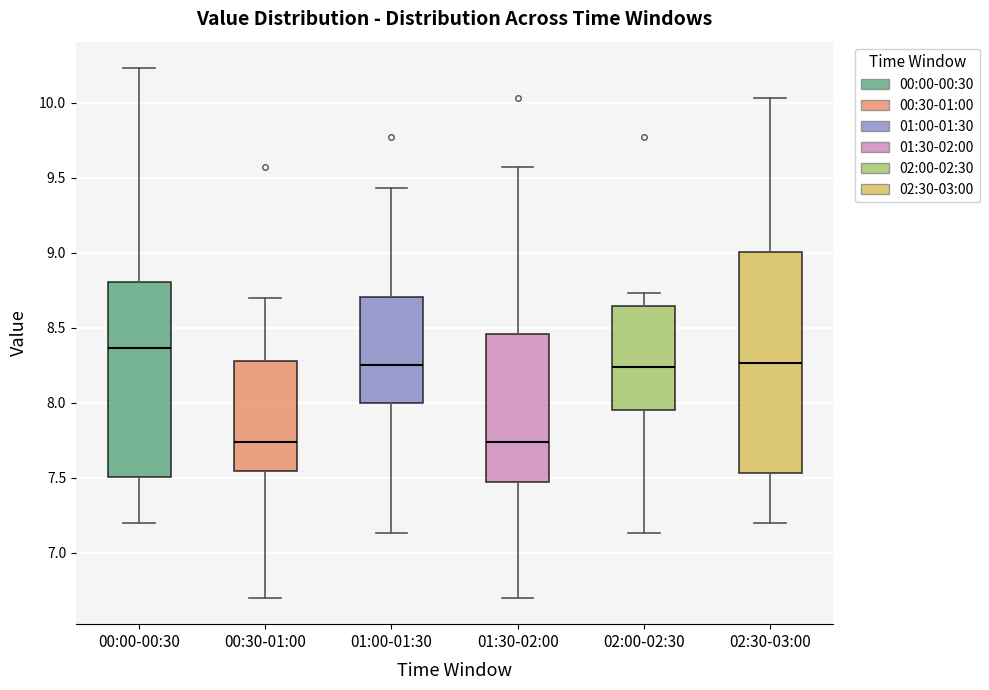

Reading left to right, read every box against the y-axis: the position of its median line, the range the box covers, and the ends of its whiskers. The values are not printed on the chart, so give them approximately, as read against the axis.

00:00-00:30: median 8.35, box 7.50 to 8.80, whiskers 7.20 to 10.25
00:30-01:00: median 7.75, box 7.55 to 8.30, whiskers 6.70 to 8.70
01:00-01:30: median 8.25, box 8.00 to 8.70, whiskers 7.15 to 9.45
01:30-02:00: median 7.75, box 7.45 to 8.45, whiskers 6.70 to 9.55
02:00-02:30: median 8.25, box 7.95 to 8.65, whiskers 7.15 to 8.75
02:30-03:00: median 8.25, box 7.55 to 9.00, whiskers 7.20 to 10.05